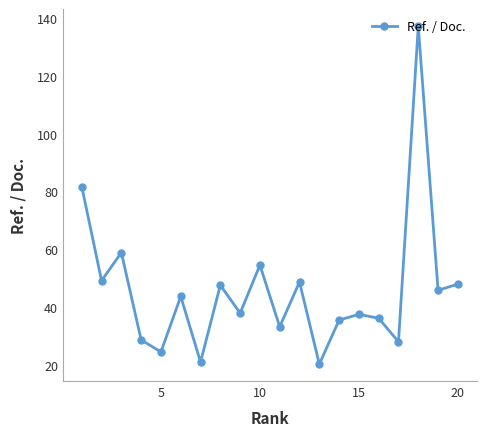

What is the average value?

46.1